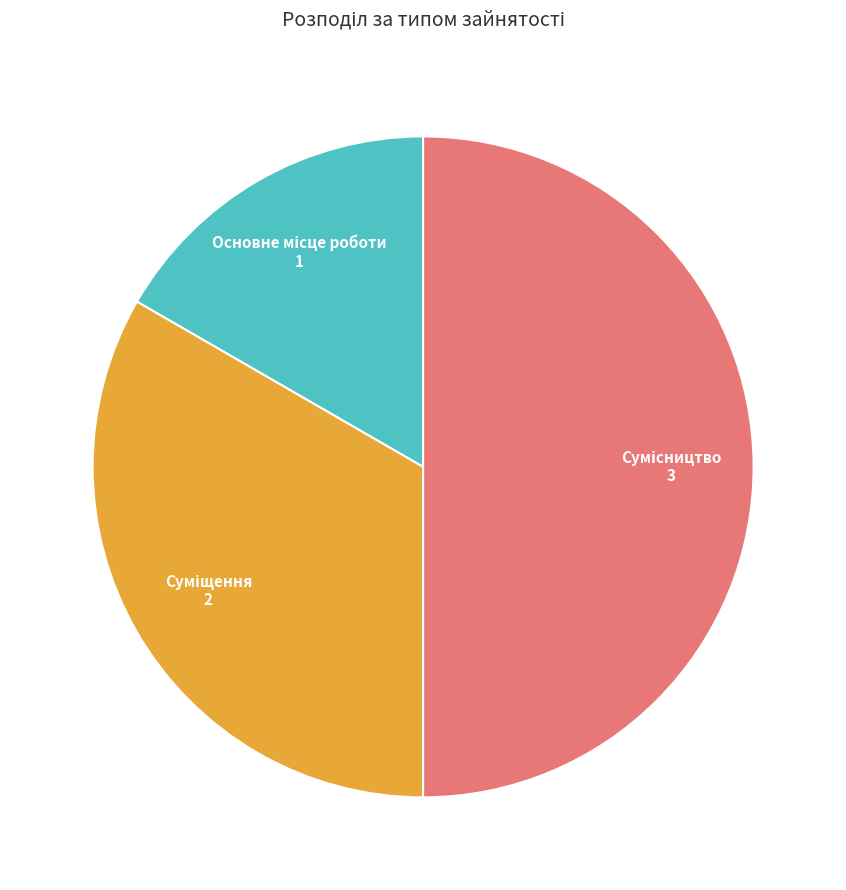

Count the number of slices in the pie.

3